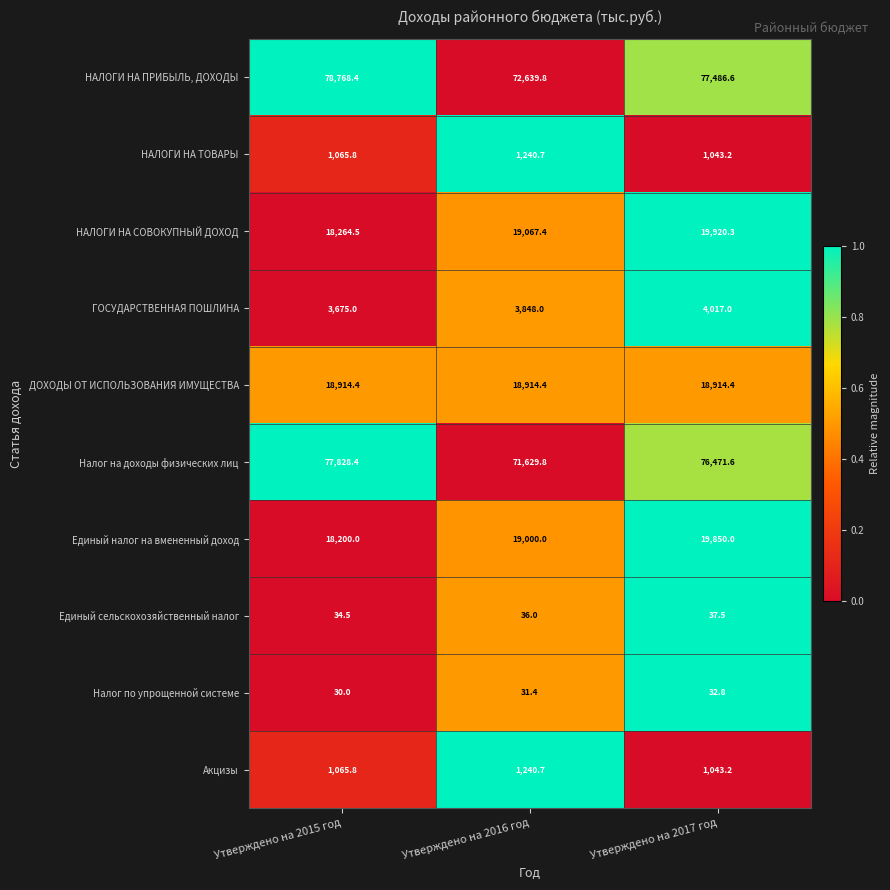

True or false: ДОХОДЫ ОТ ИСПОЛЬЗОВАНИЯ ИМУЩЕСТВА has a value of 18914.4 at Утверждено на 2015 год.

True